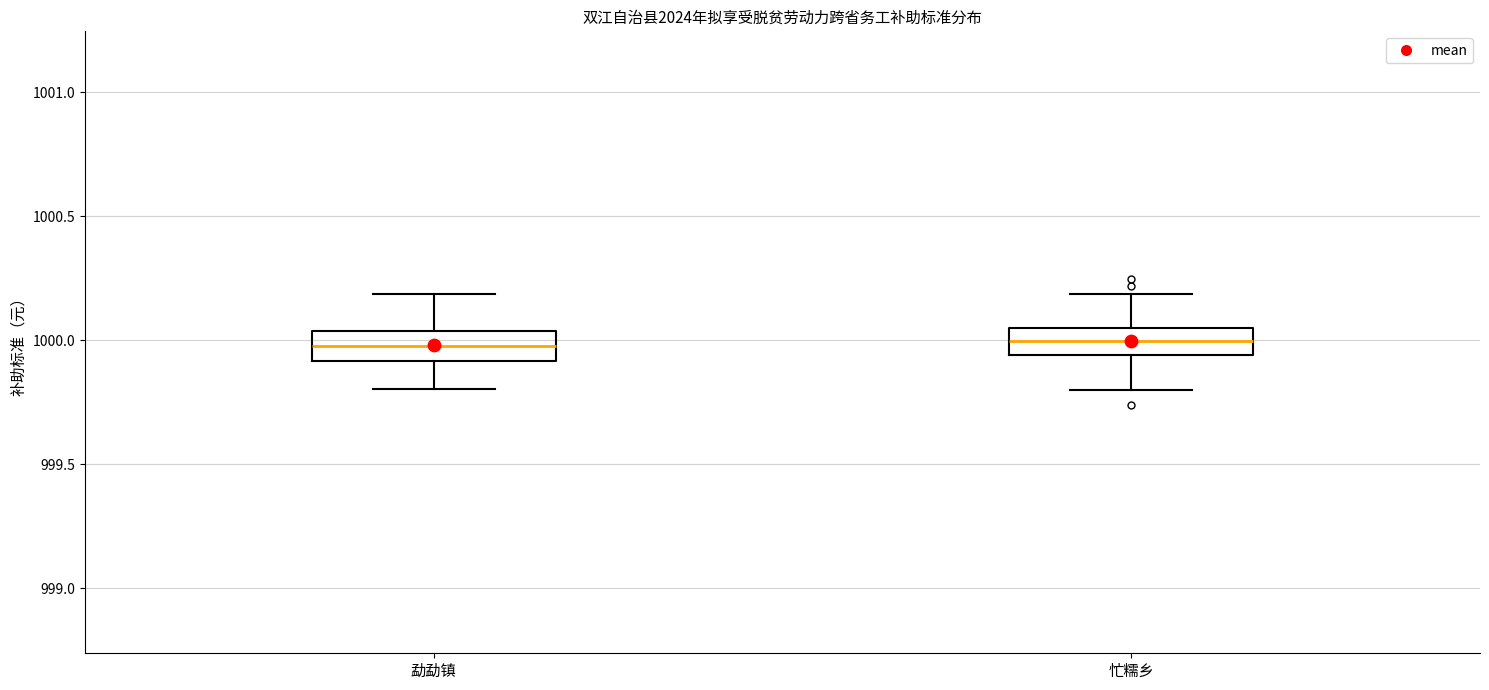

Reading left to right, transcribe this box plot: for each box, give where its median line is, the range the box spans, and where its two whiskers end, as read against the y-axis. The values are not printed on the chart, so give them approximately, as read against the axis.

勐勐镇: median 1000.00, box 999.90 to 1000.05, whiskers 999.80 to 1000.20
忙糯乡: median 1000.00, box 999.95 to 1000.05, whiskers 999.80 to 1000.20